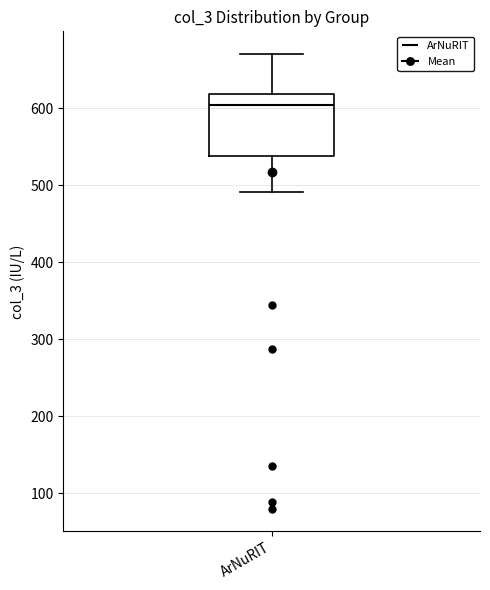

Transcribe this box plot: give where the median line is, the range the box spans, and where the two whiskers end, as read against the y-axis. The values are not printed on the chart, so give them approximately, as read against the axis.

median 600, box 540 to 620, whiskers 490 to 670